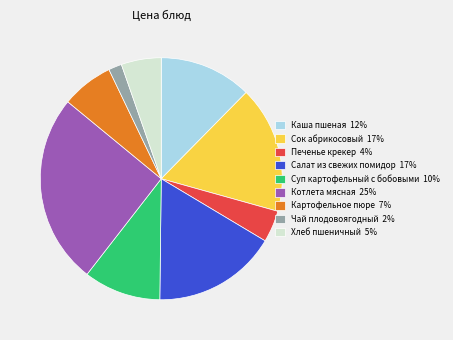

Is Хлеб пшеничный 5% the majority of the pie?

No